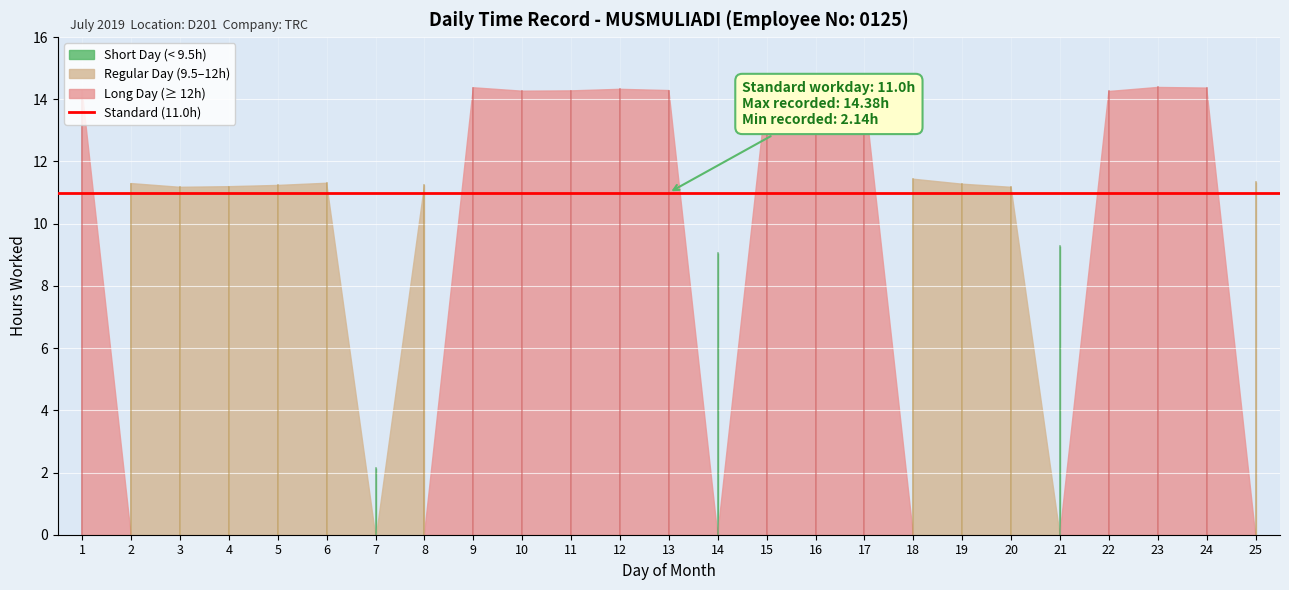

Reading left to right, extract all data points from this chart.

14.3	11.3	11.2	11.2	11.2	11.3	2.1	11.2	14.4	14.3	14.3	14.3	14.3	9.1	14.2	14.1	14.2	11.4	11.3	11.2	9.3	14.2	14.4	14.4	11.3